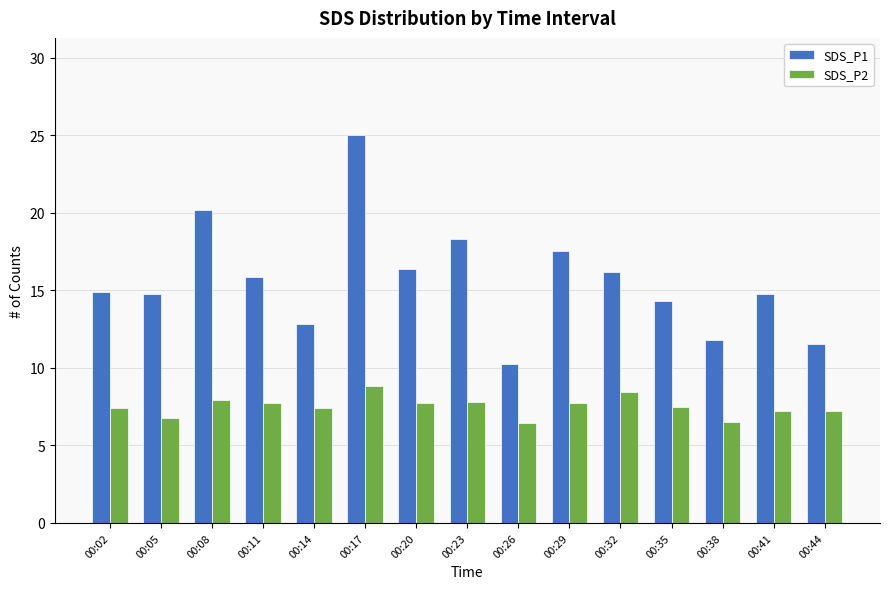

What are all the series names shown in the legend?

SDS_P1, SDS_P2